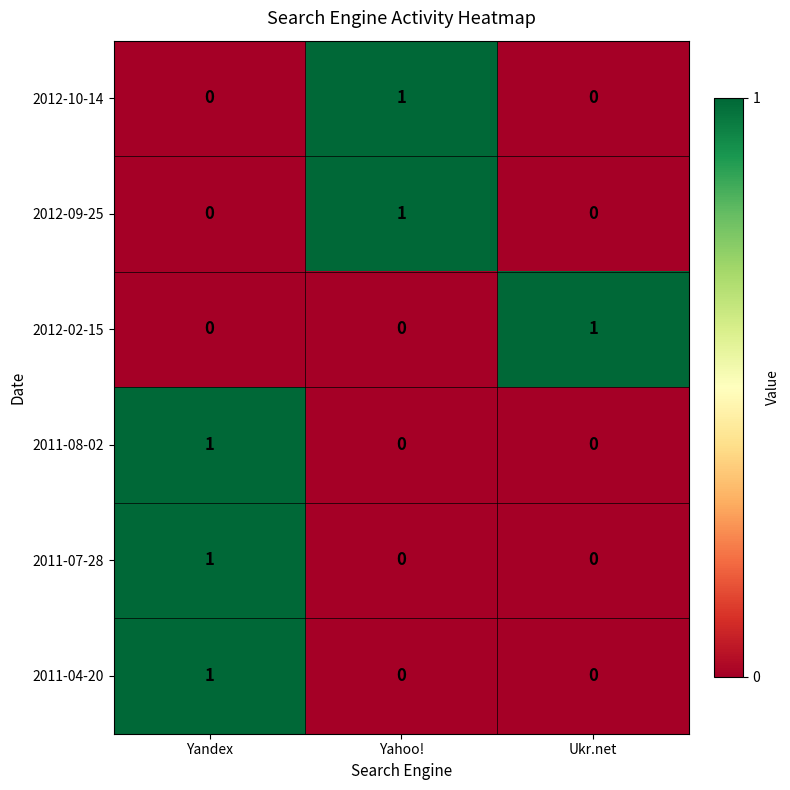

What is the spread (max minus min) of values at Ukr.net?

1